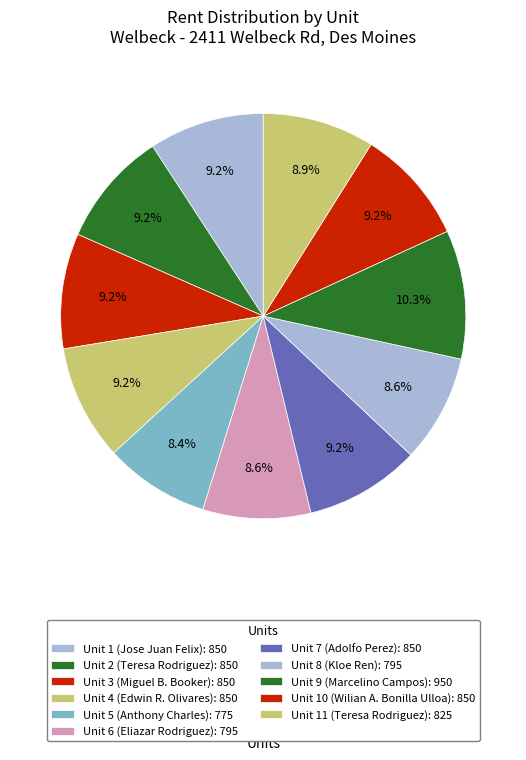

Which slice is the largest?

Unit 9 (Marcelino Campos)